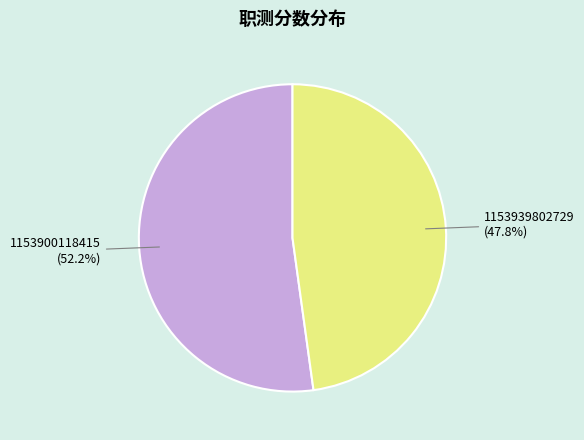

Rank the categories by value from highest to lowest.

1153900118415, 1153939802729